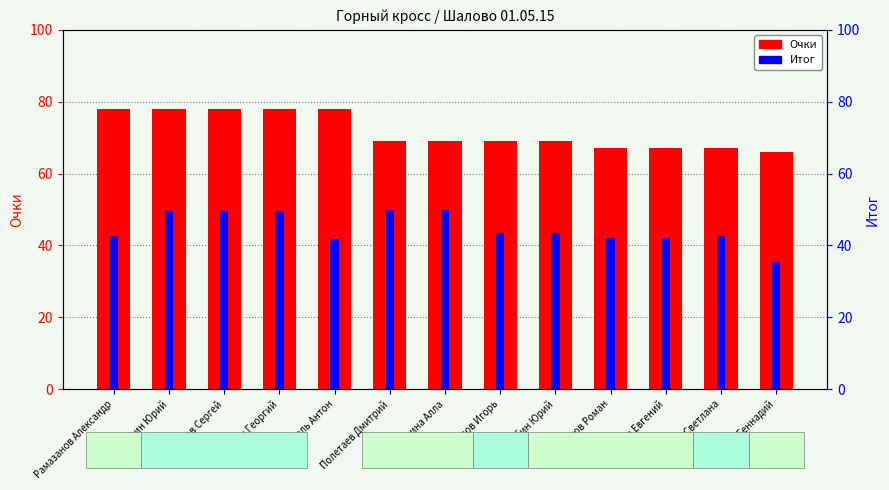

Is it true that Очки equals 78.0 at Таболин Юрий?

True